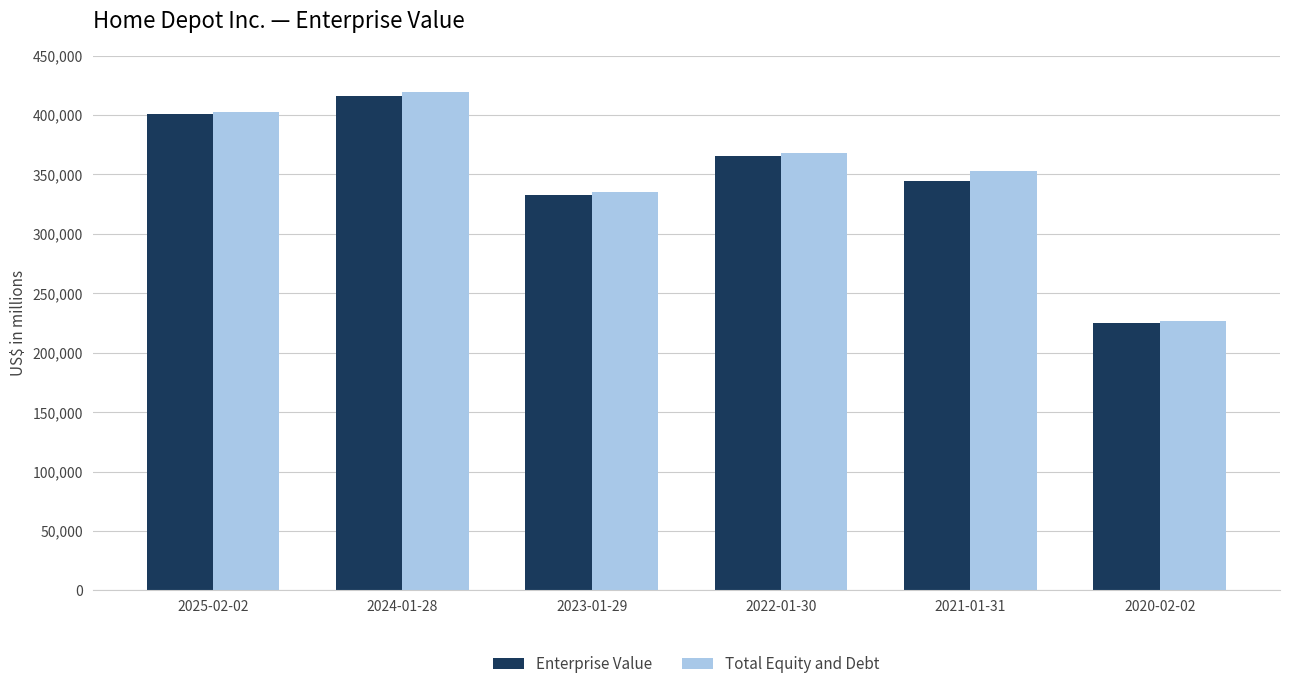

List the labels in order of Enterprise Value value, smallest first.

2020-02-02, 2023-01-29, 2021-01-31, 2022-01-30, 2025-02-02, 2024-01-28